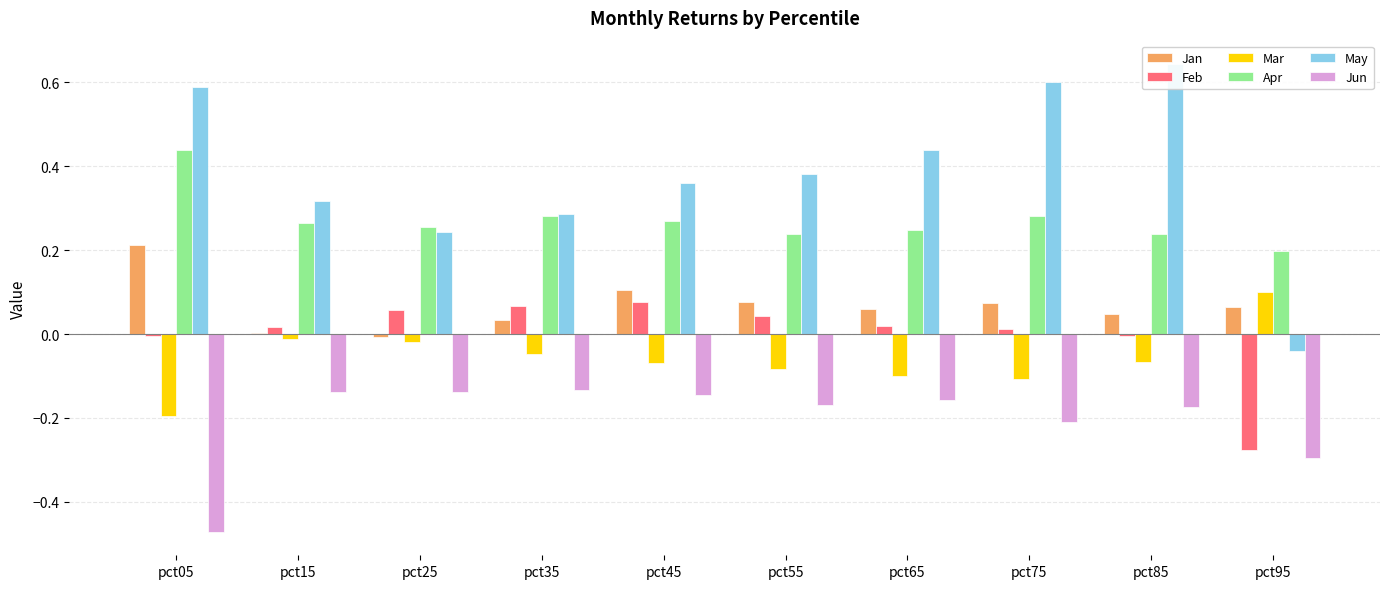

Reading left to right, extract all data points from this chart.

Jan: pct05=0.2	pct15=0.0	pct25=-0.0	pct35=0.0	pct45=0.1	pct55=0.1	pct65=0.1	pct75=0.1	pct85=0.0	pct95=0.1
Feb: pct05=-0.0	pct15=0.0	pct25=0.1	pct35=0.1	pct45=0.1	pct55=0.0	pct65=0.0	pct75=0.0	pct85=-0.0	pct95=-0.3
Mar: pct05=-0.2	pct15=-0.0	pct25=-0.0	pct35=-0.0	pct45=-0.1	pct55=-0.1	pct65=-0.1	pct75=-0.1	pct85=-0.1	pct95=0.1
Apr: pct05=0.4	pct15=0.3	pct25=0.3	pct35=0.3	pct45=0.3	pct55=0.2	pct65=0.2	pct75=0.3	pct85=0.2	pct95=0.2
May: pct05=0.6	pct15=0.3	pct25=0.2	pct35=0.3	pct45=0.4	pct55=0.4	pct65=0.4	pct75=0.6	pct85=0.6	pct95=-0.0
Jun: pct05=-0.5	pct15=-0.1	pct25=-0.1	pct35=-0.1	pct45=-0.1	pct55=-0.2	pct65=-0.2	pct75=-0.2	pct85=-0.2	pct95=-0.3